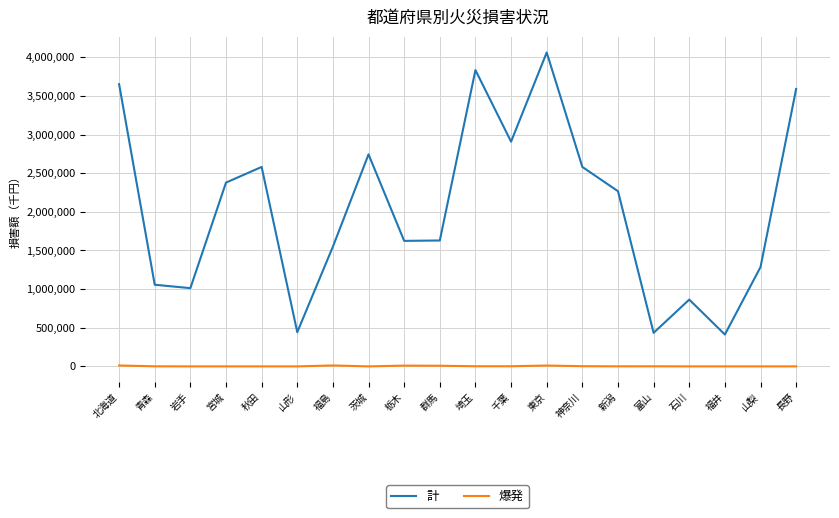

Is the value of 爆発 at 新潟 greater than the value of 計 at 宮城?

No